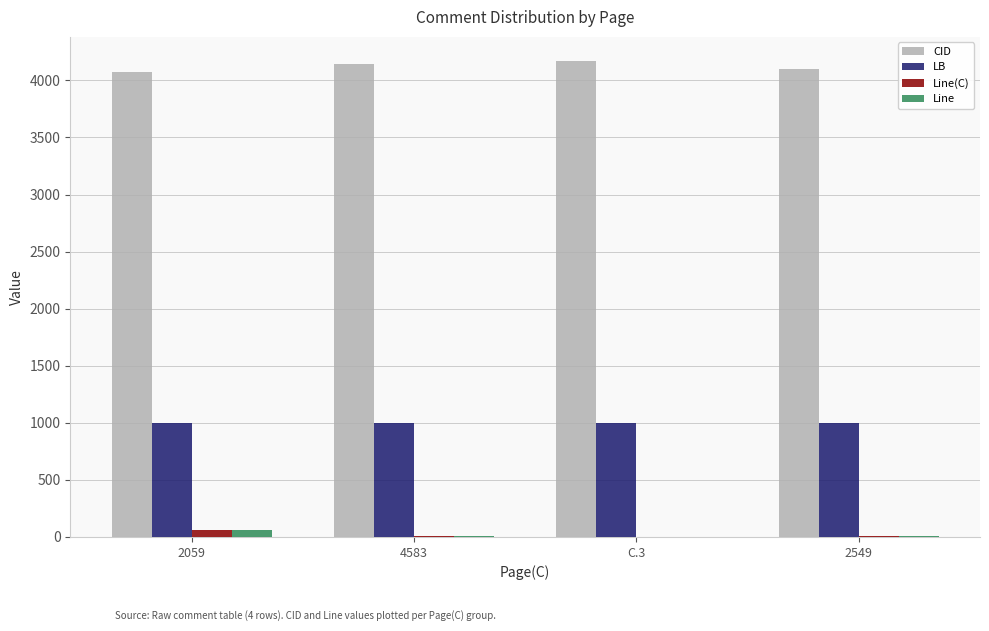

What are all the series names shown in the legend?

CID, LB, Line(C), Line